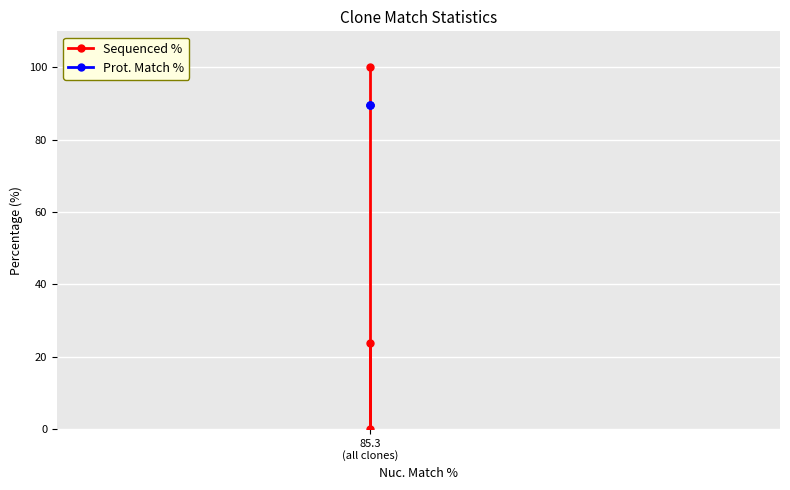

How many Sequenced % values are between 0 and 100?

3